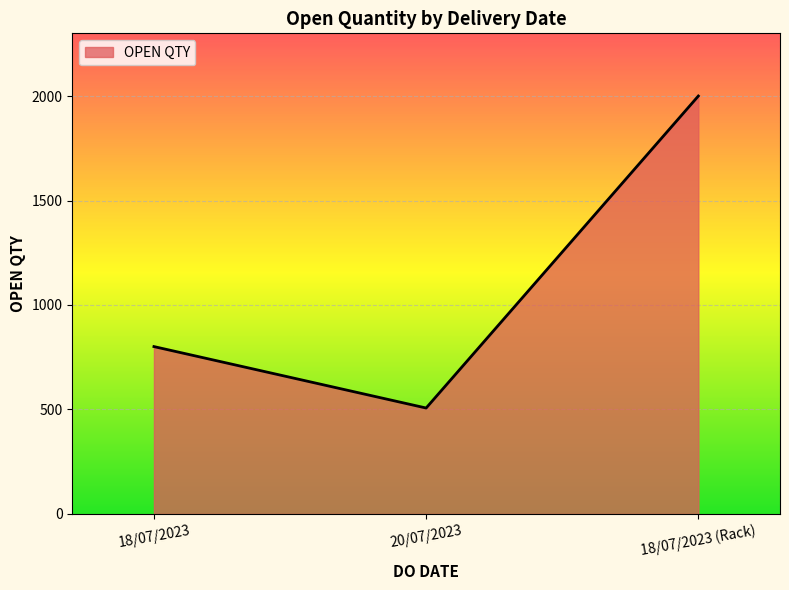

What is the difference between the values at 18/07/2023 (Rack) and 18/07/2023?

1199